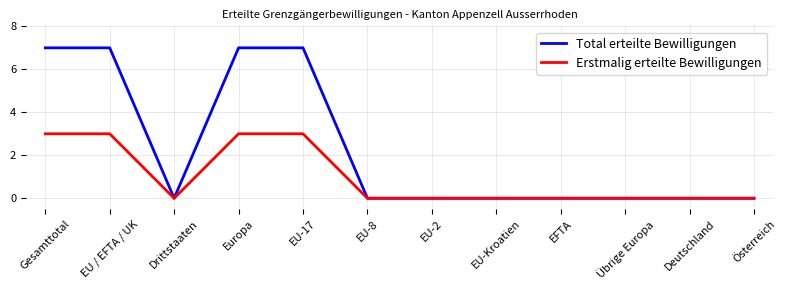

Rank the series by their maximum value, from highest to lowest.

Total erteilte Bewilligungen, Erstmalig erteilte Bewilligungen